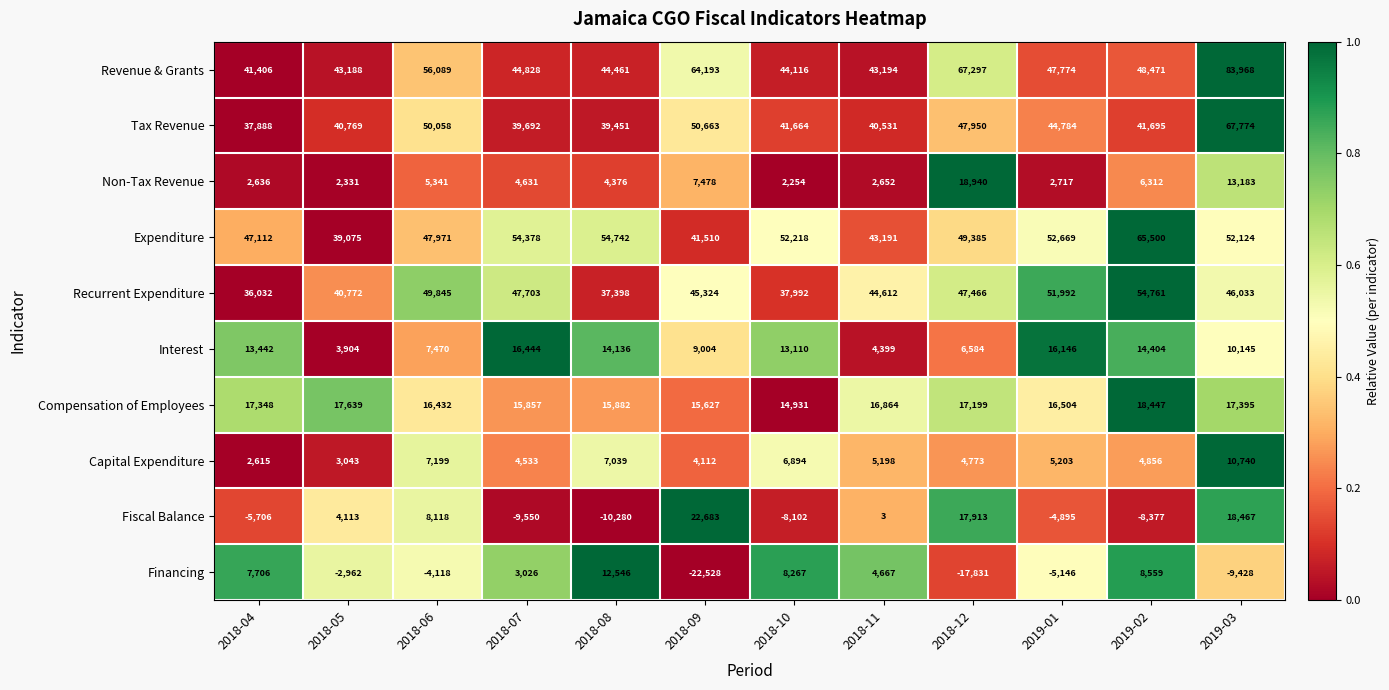

What is the total value across all series at 2018-05?

191872